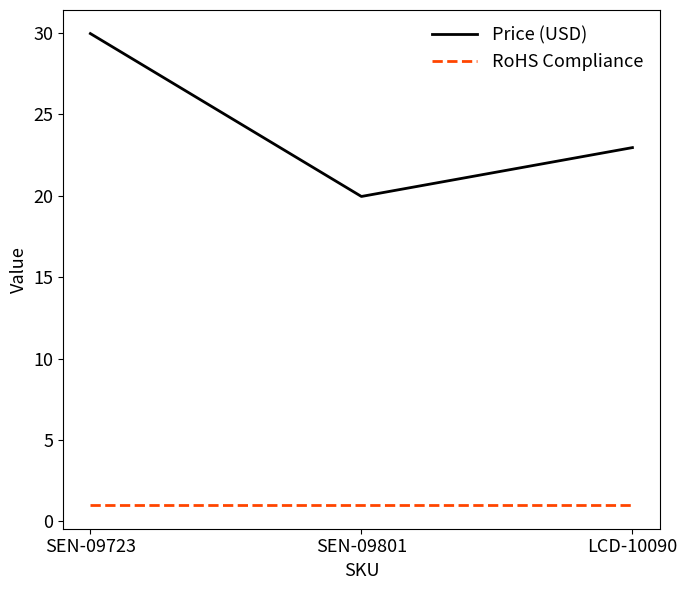

At which label does Price (USD) reach its minimum?

SEN-09801